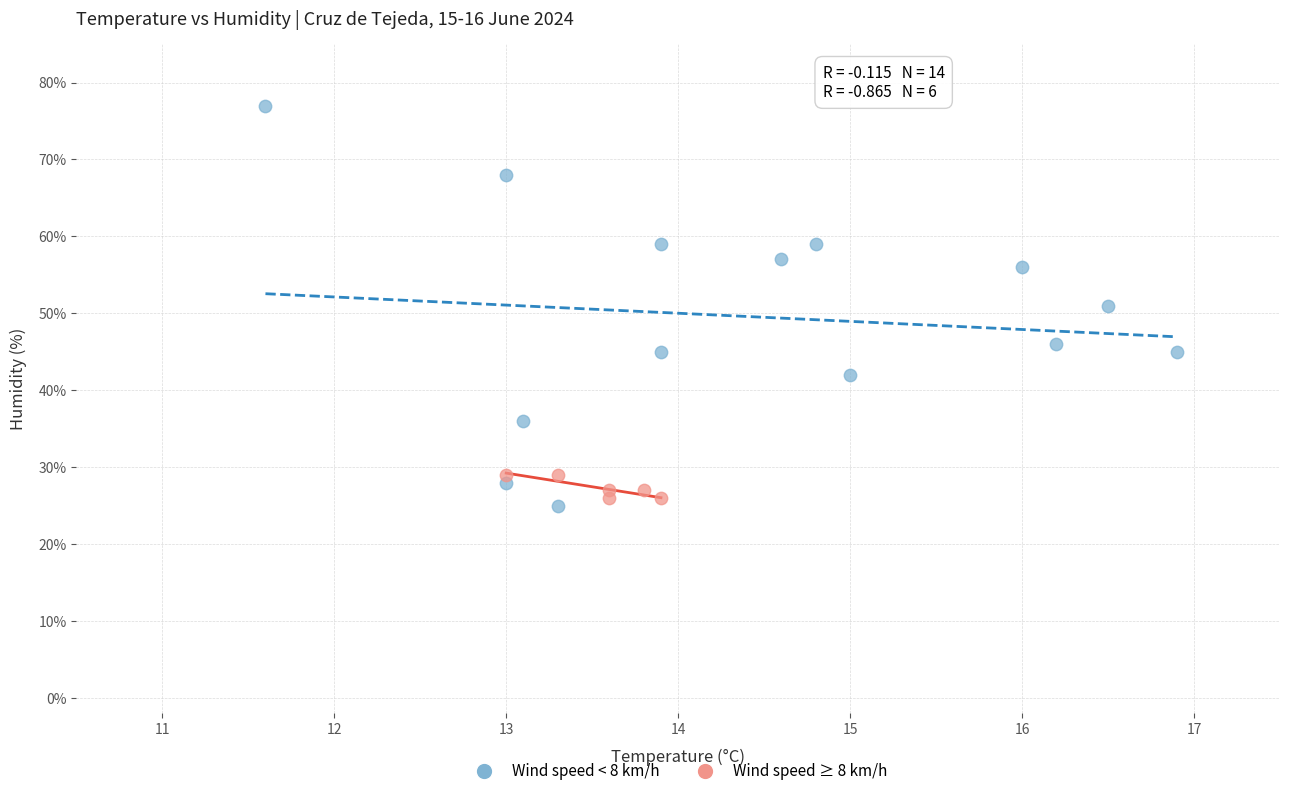

Which series has the widest spread of Y values?

Wind speed < 8 km/h